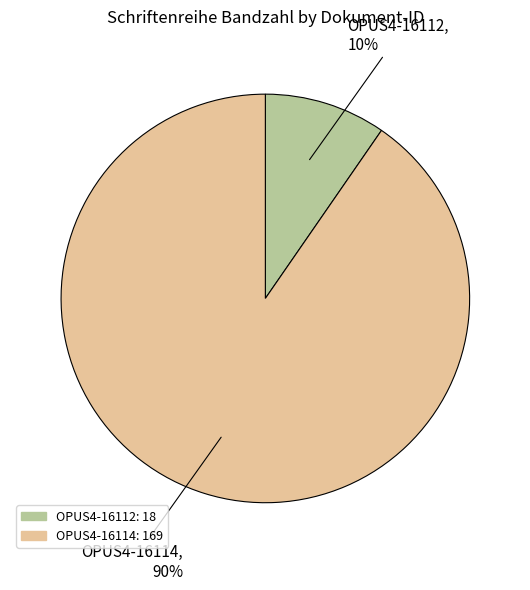

Do OPUS4-16112 and OPUS4-16114 together represent more than half of the pie?

Yes